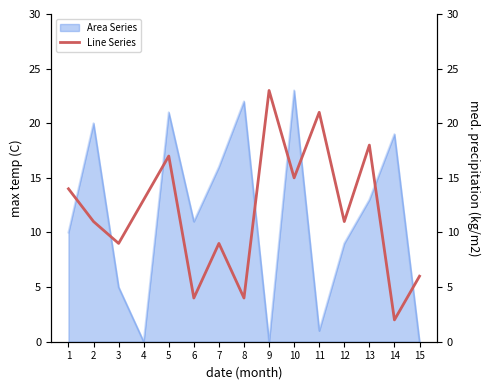

The value at 4 is 13. True or false?

True